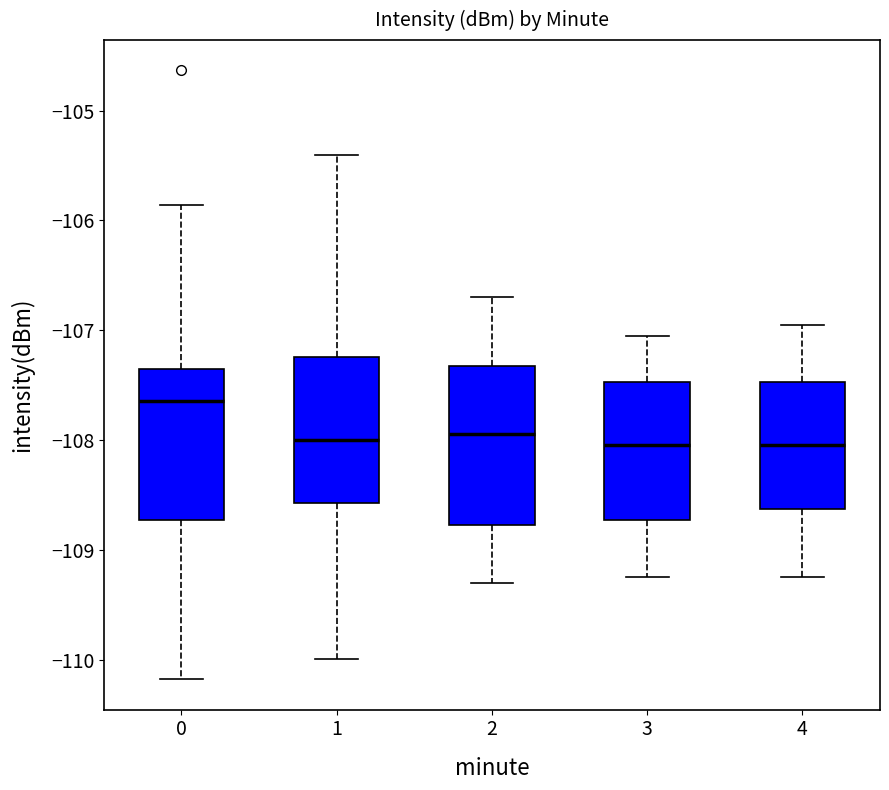

Where does the upper whisker of the box at x = 3 end on the y-axis? The values are not printed on the chart, so give them approximately, as read against the axis.

-107.0